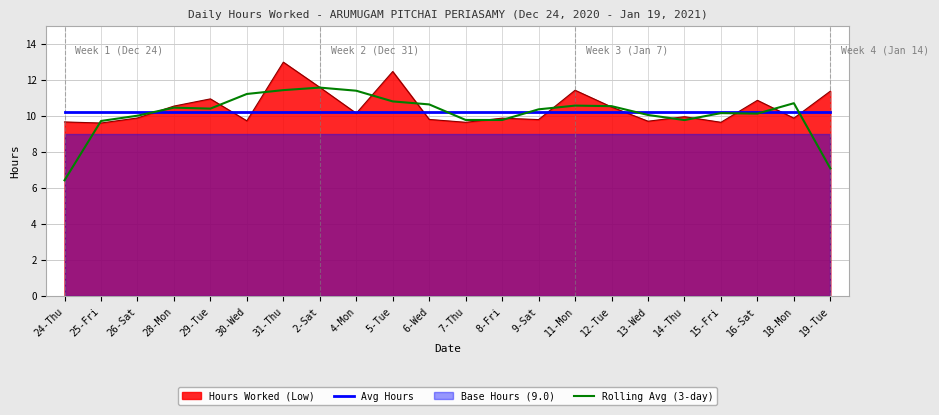

At which category is the sum across all series the highest?

2-Sat